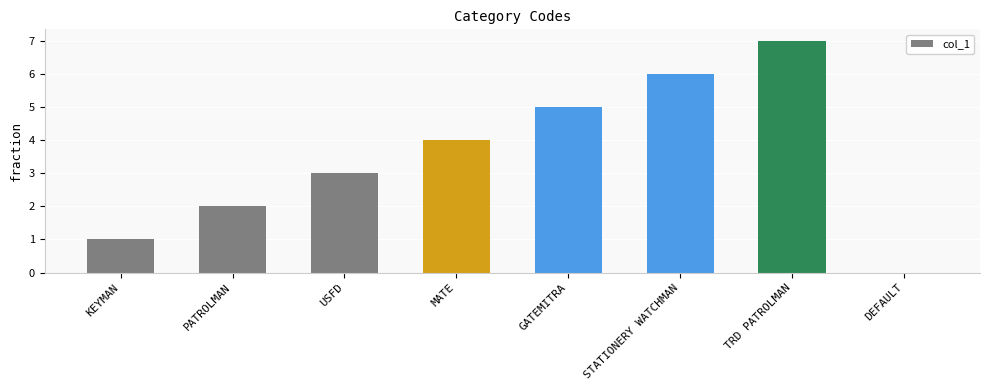

What is the maximum value shown in the chart?

7